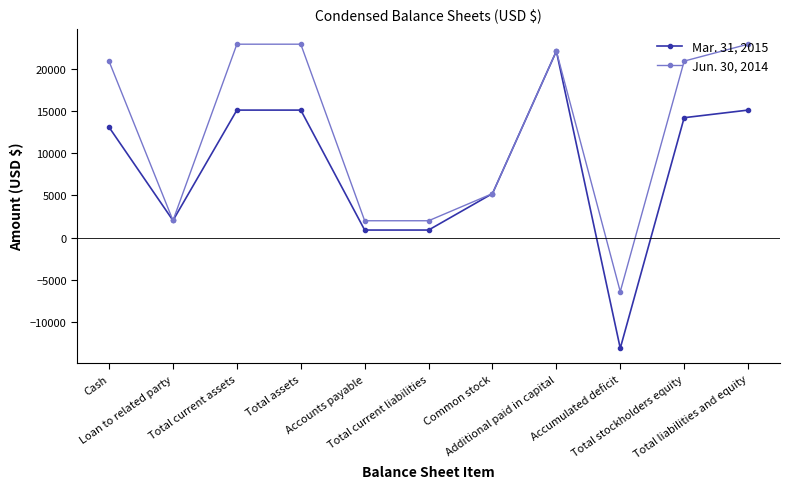

Is it true that Mar. 31, 2015 equals 2032 at Loan to related party?

True